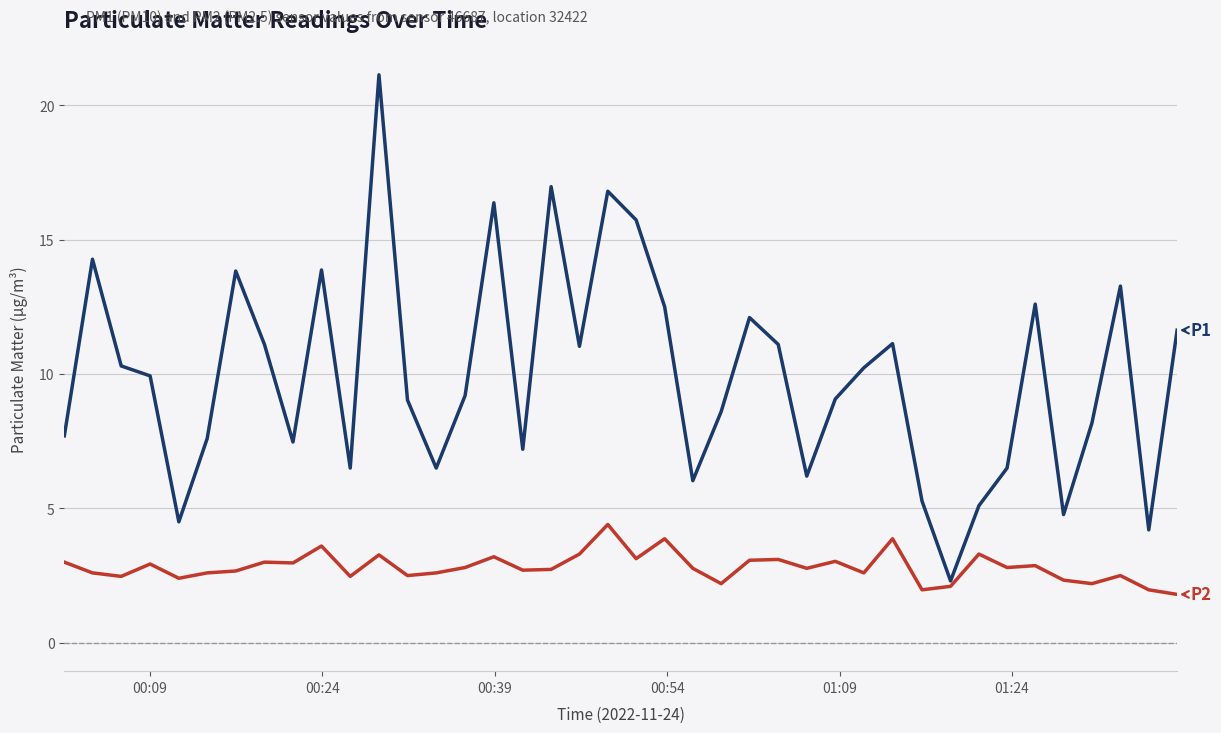

What is the minimum value shown in the chart?

1.8